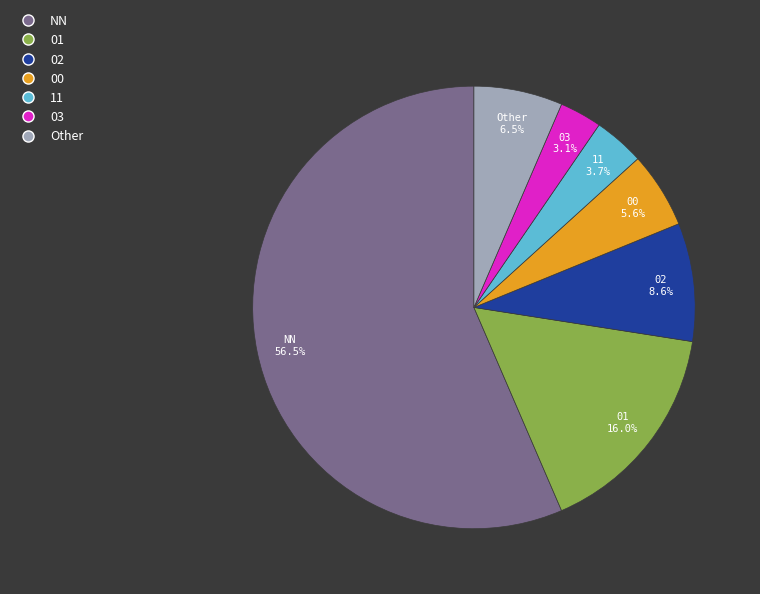

To the nearest percent, what is the average slice percentage?

14%